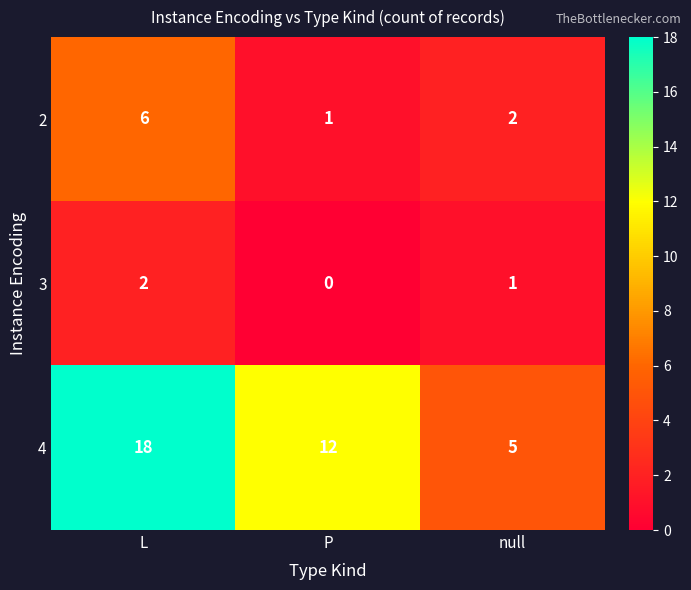

True or false: 2 has a value of 1 at null.

False